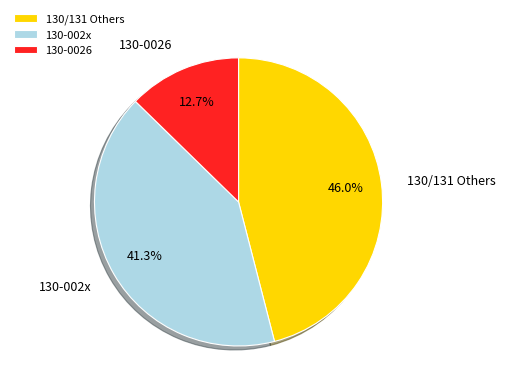

What is the largest slice in the pie chart?

130/131 Others